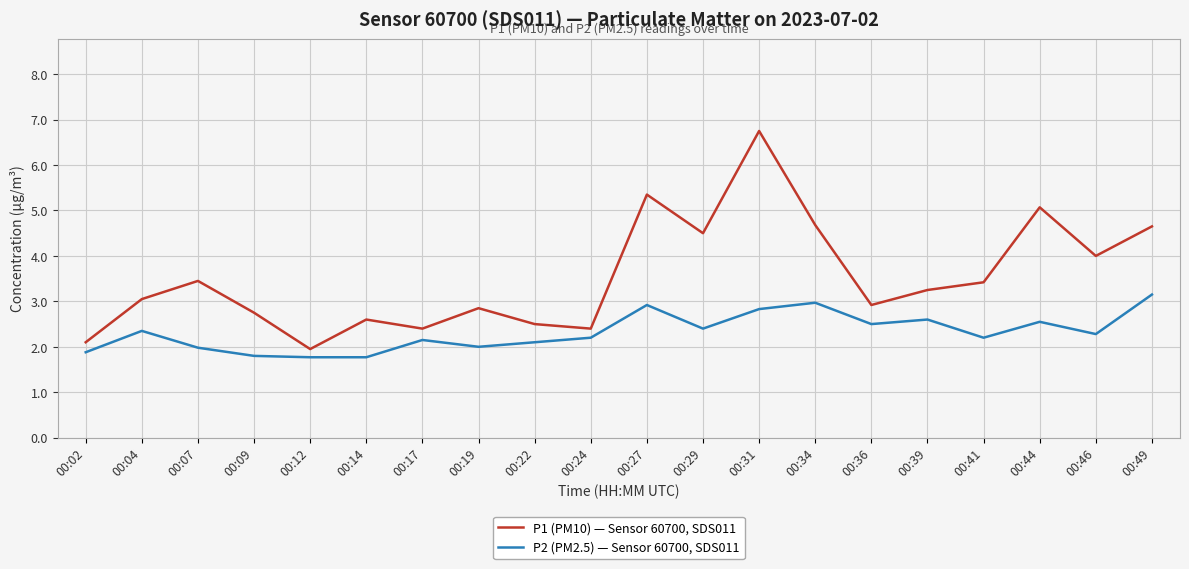

True or false: P2 (PM2.5) — Sensor 60700, SDS011 and P1 (PM10) — Sensor 60700, SDS011 intersect in this chart.

False